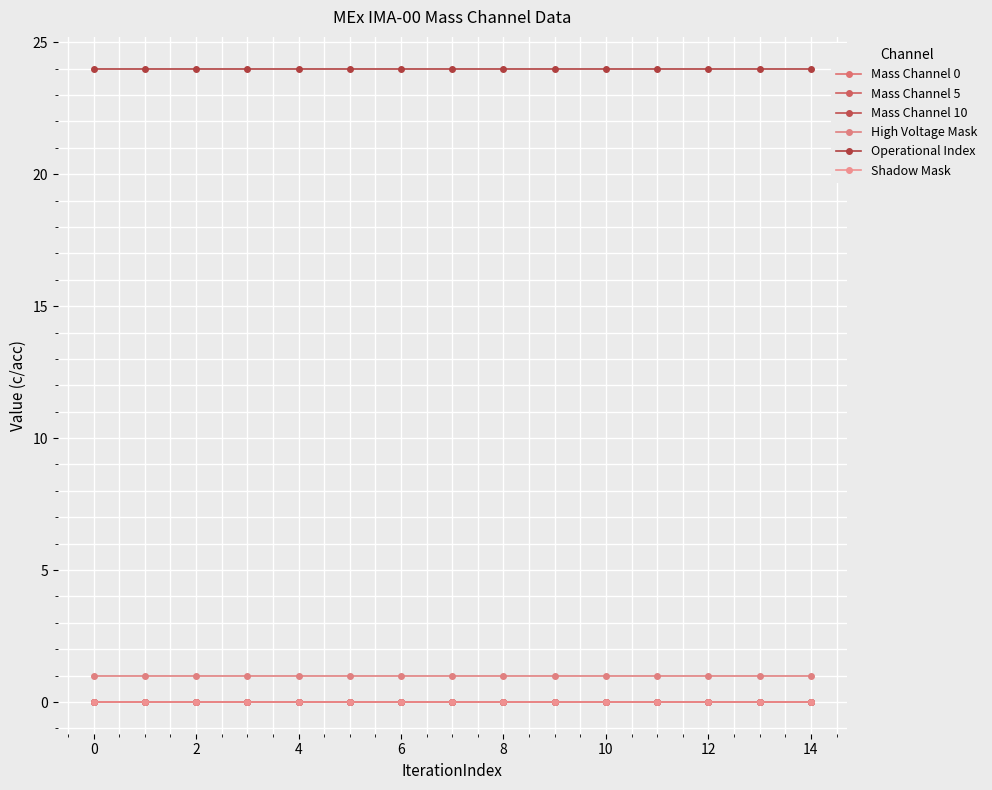

True or false: Mass Channel 5 and Mass Channel 0 cross at least once.

False